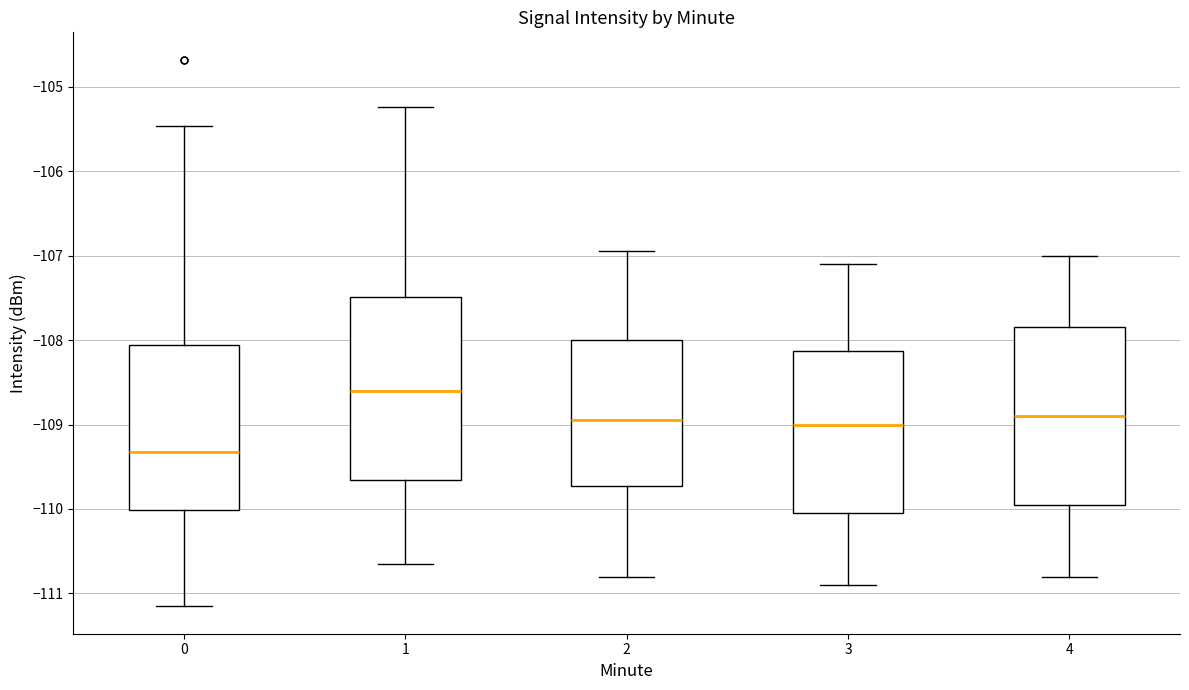

Reading left to right, read every box against the y-axis: the position of its median line, the range the box covers, and the ends of its whiskers. The values are not printed on the chart, so give them approximately, as read against the axis.

0: median -109.3, box -110.0 to -108.1, whiskers -111.2 to -105.5
1: median -108.6, box -109.7 to -107.5, whiskers -110.6 to -105.2
2: median -108.9, box -109.7 to -108.0, whiskers -110.8 to -106.9
3: median -109.0, box -110.0 to -108.1, whiskers -110.9 to -107.1
4: median -108.9, box -109.9 to -107.8, whiskers -110.8 to -107.0